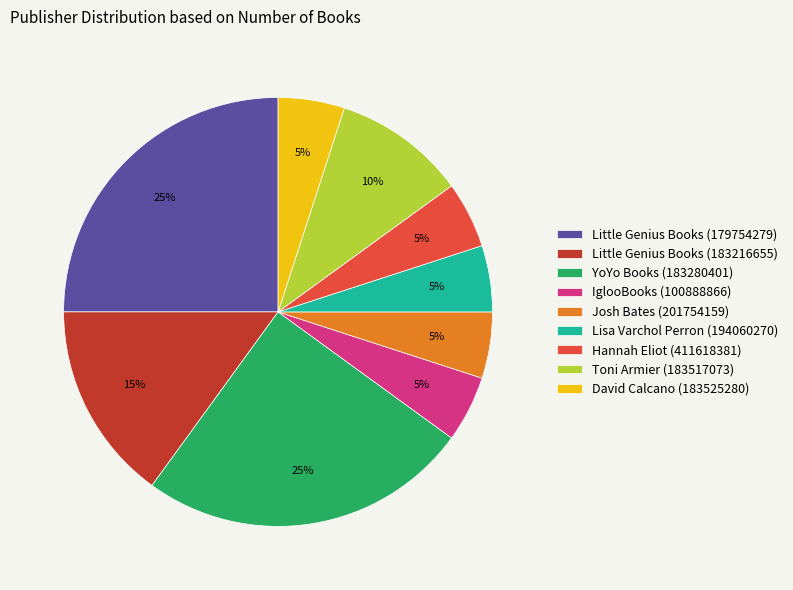

Do YoYo Books (183280401) and Josh Bates (201754159) together represent more than half of the pie?

No